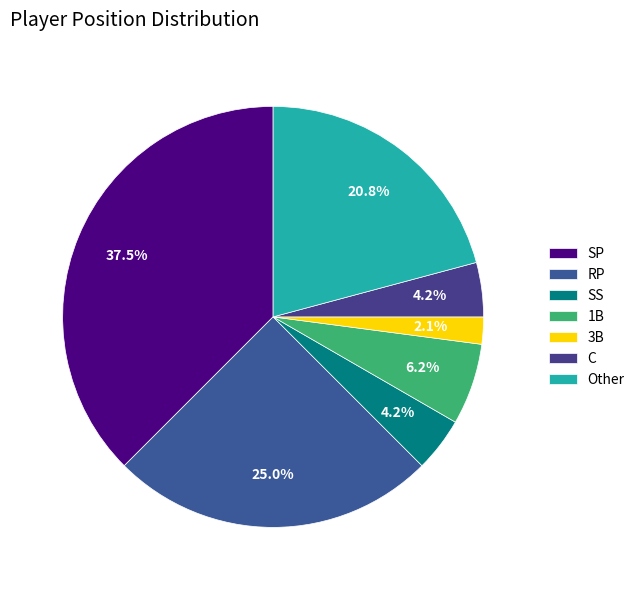

How many slices are in this pie chart?

7